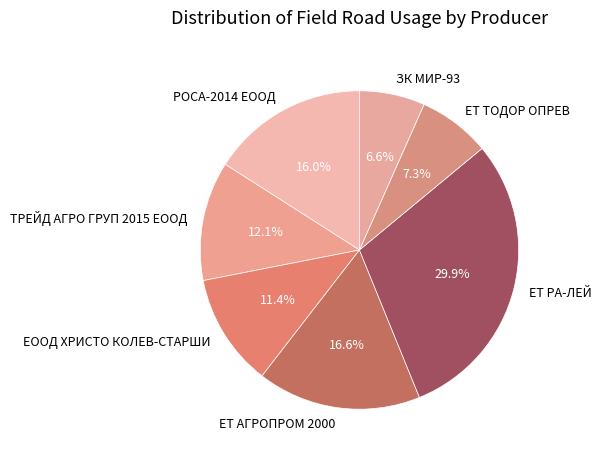

How many segments does this pie chart have?

7